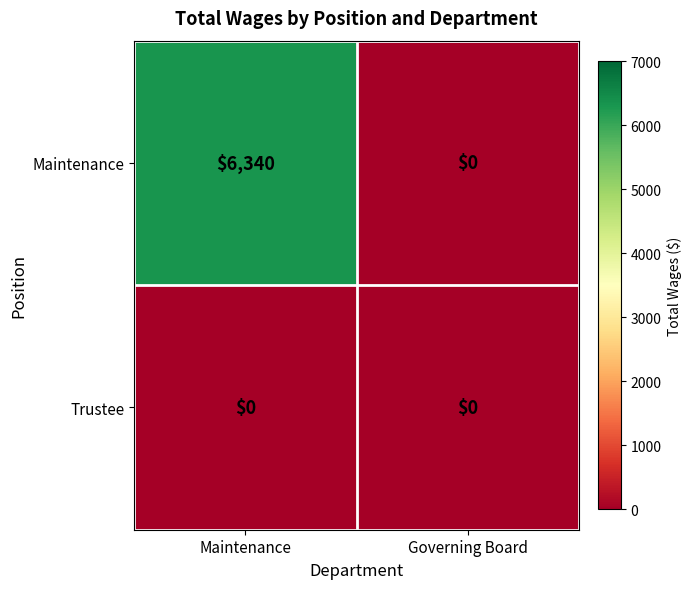

True or false: Maintenance has a value of 0 at Governing Board.

True